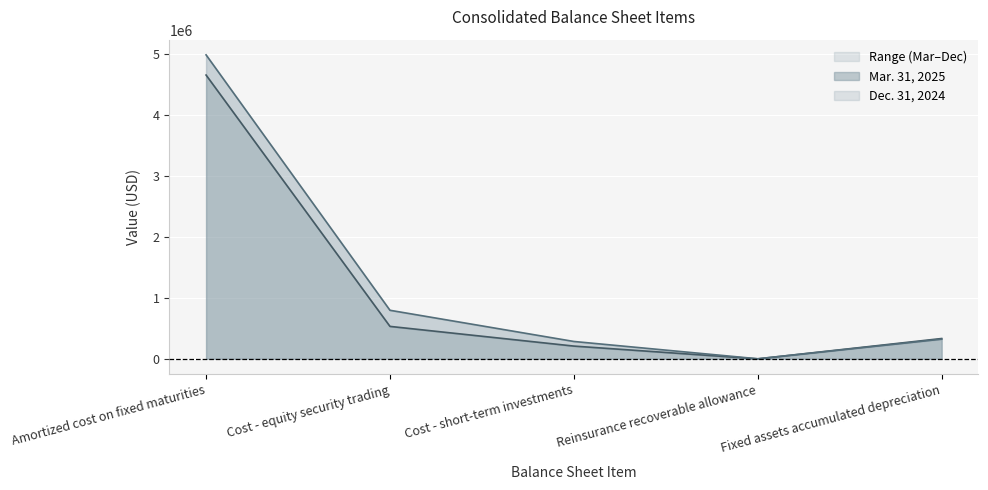

Is the value of Mar. 31, 2025 at Cost - equity security trading greater than the value of Dec. 31, 2024 at Cost - equity security trading?

No